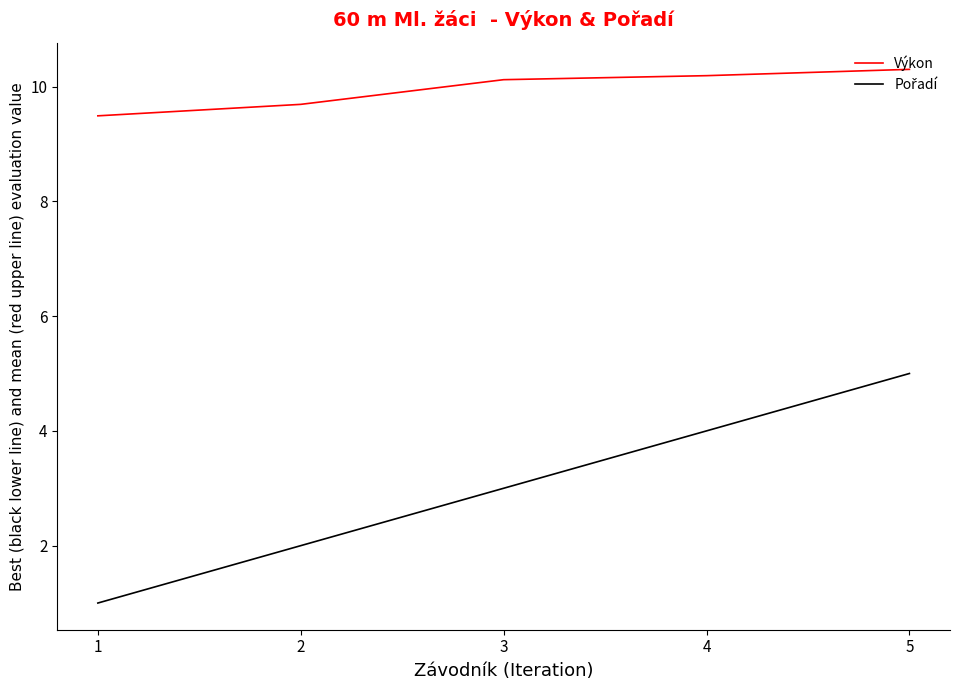

Does the chart have visible grid lines?

No